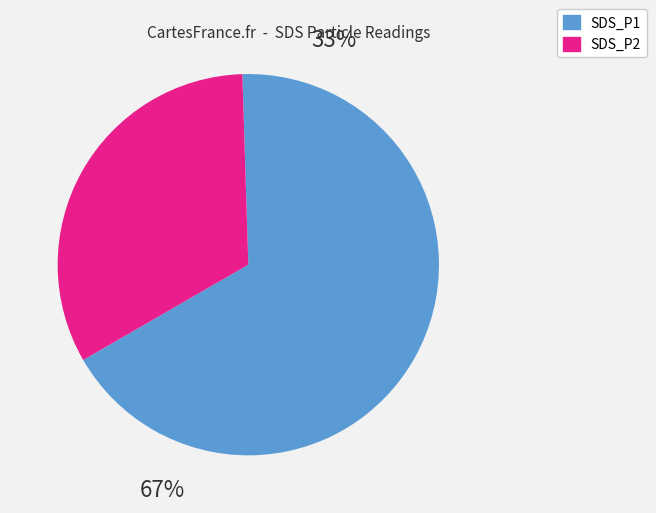

Does 38 represent more than half of the total?

No